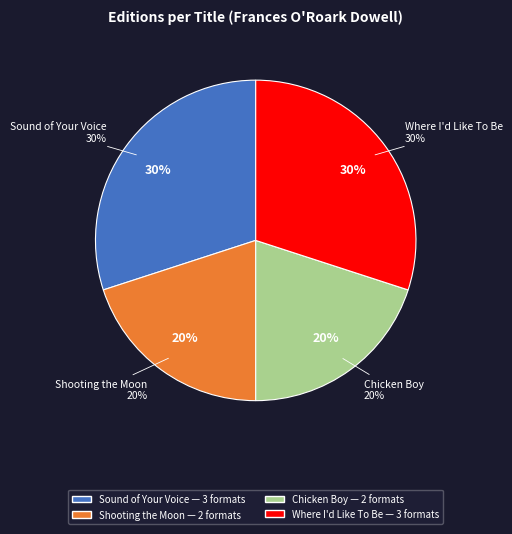

Does any single category account for the majority?

No